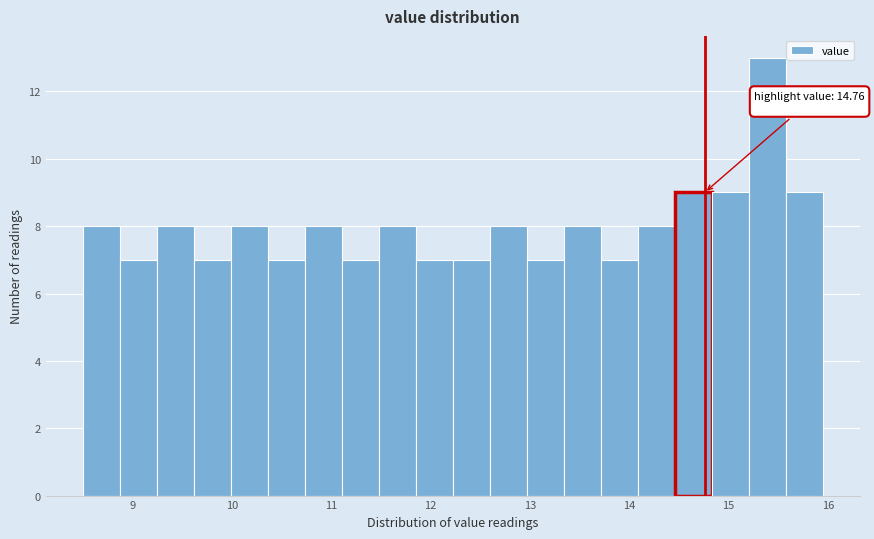

Around what value on the x-axis is the tallest bar? Give the approximate position of its centre, as read against the axis.

15.4